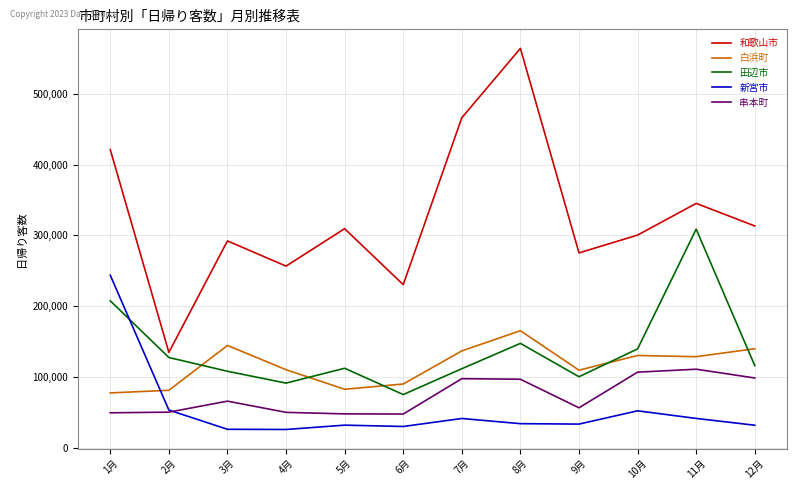

Is this an area chart (filled region under the line)?

No